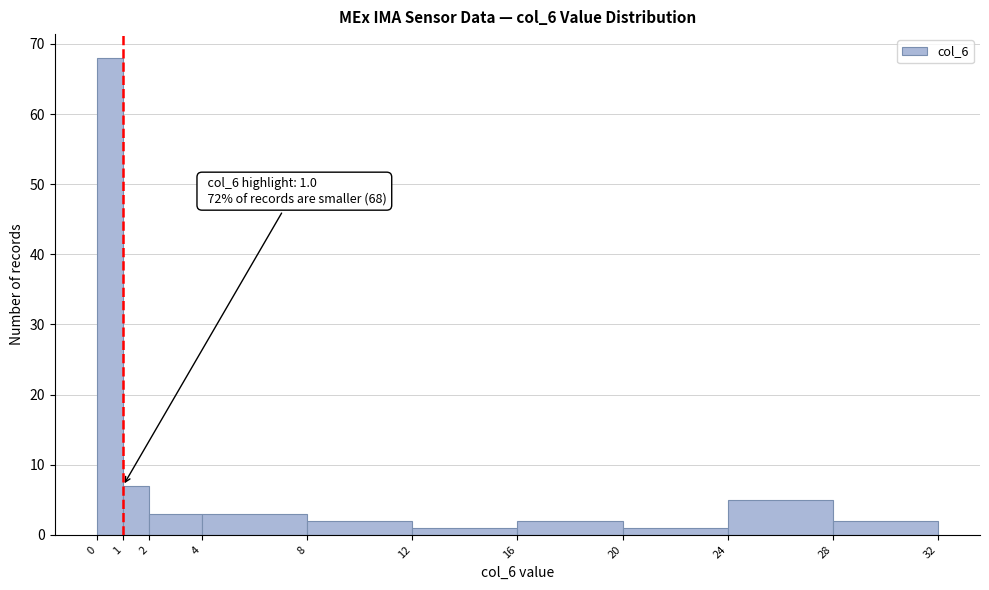

Over which range of the x-axis is the bar tallest?

0 to 1